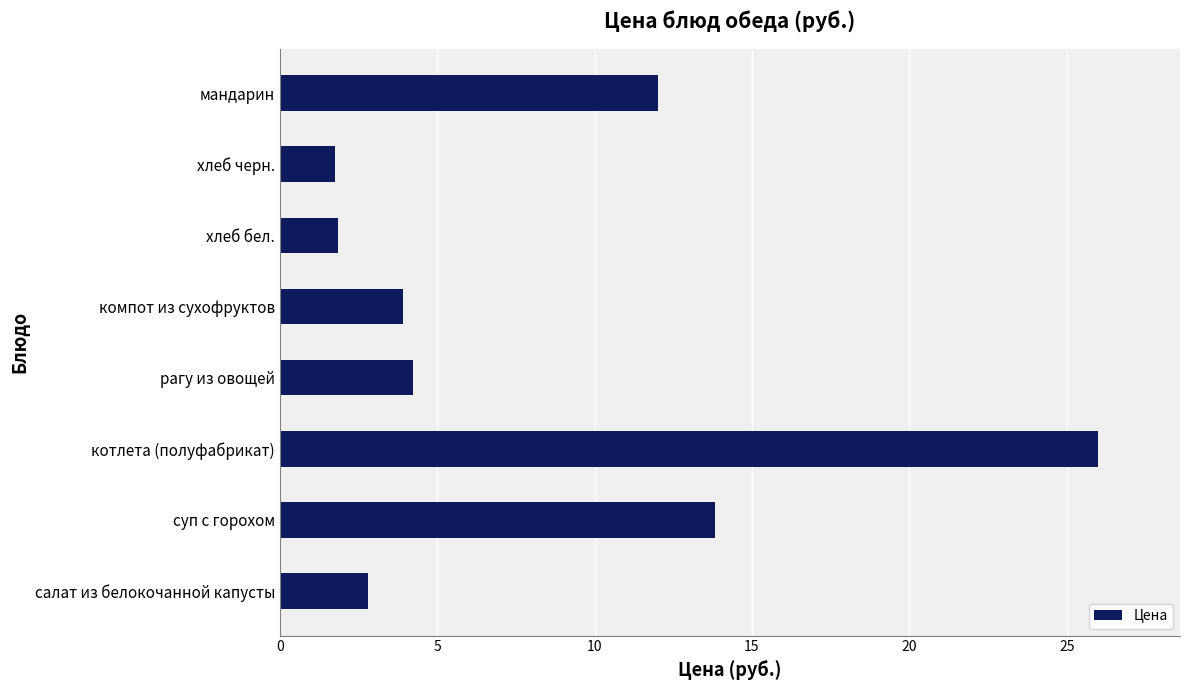

What value does the data have at компот из сухофруктов?

3.9